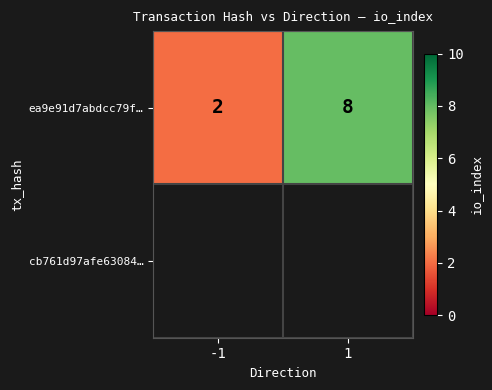

How many data points are less than 8?

1